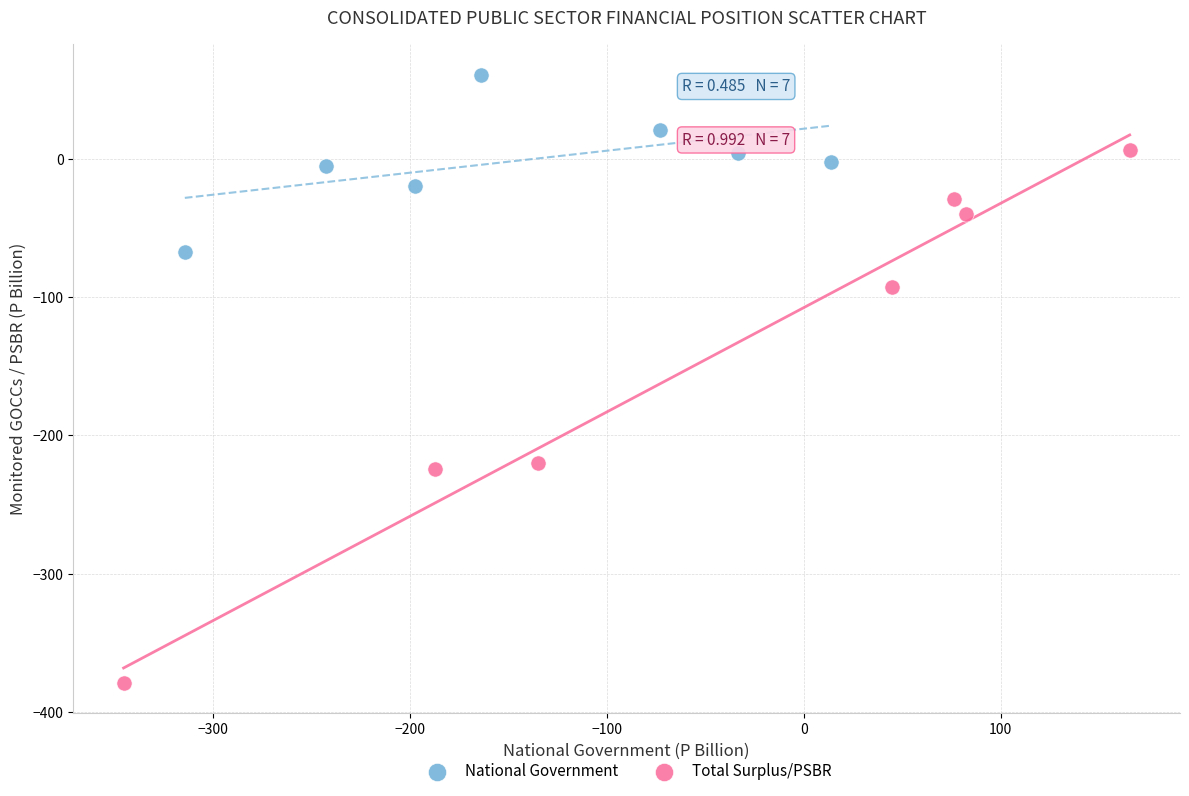

Which series has the largest Y range (max minus min)?

Total Surplus/PSBR